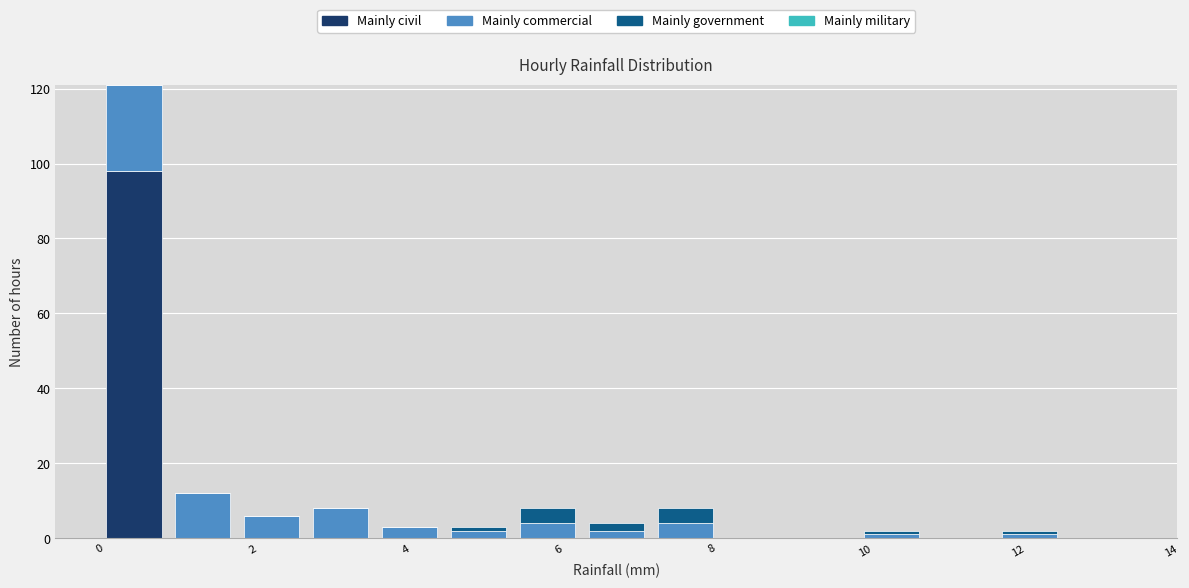

What is the total height of the stacked bar covering 6.3 to 7.2 on the x-axis? Neither the bar edges nor the heights are printed on the chart, so give them approximately, as read against the axes.

4